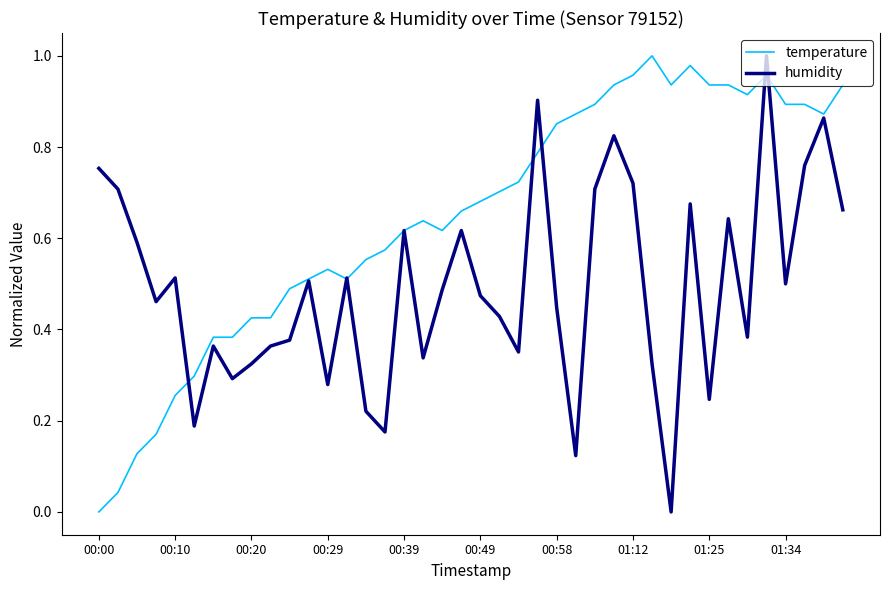

Which series has the largest total across all categories?

temperature